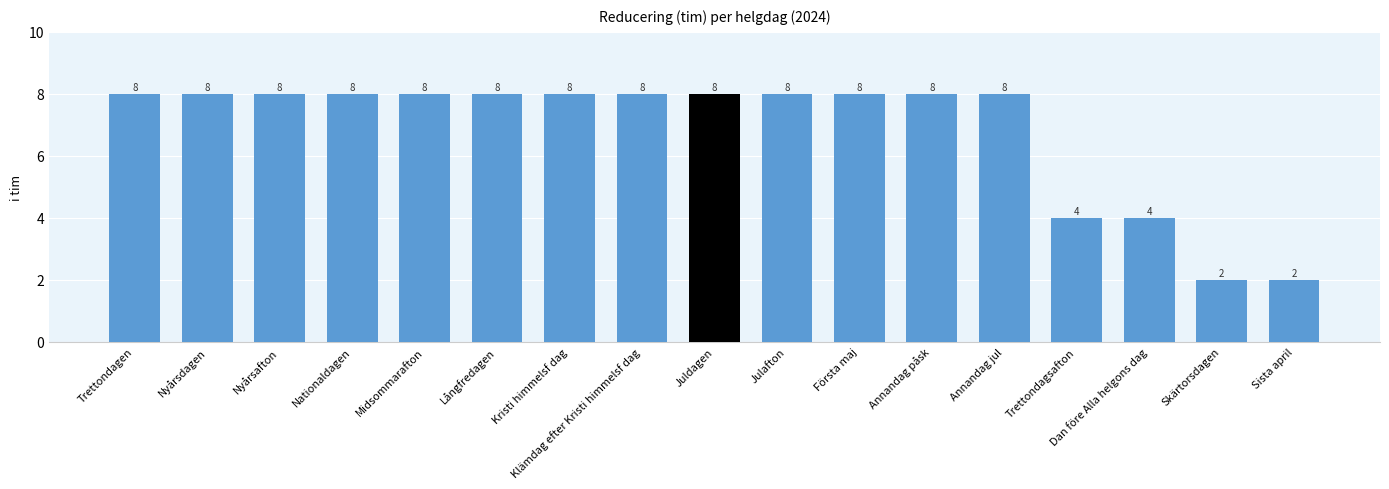

What is the difference between the second highest and second lowest values?

6